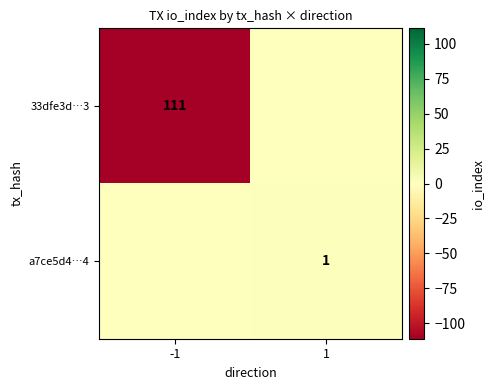

True or false: 33dfe3d…3 has a value of 148 at -1.

False